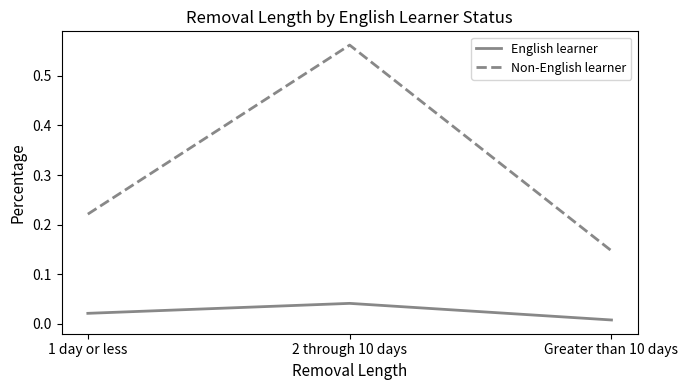

The Non-English learner series shows 0.2 at Greater than 10 days. True or false?

False